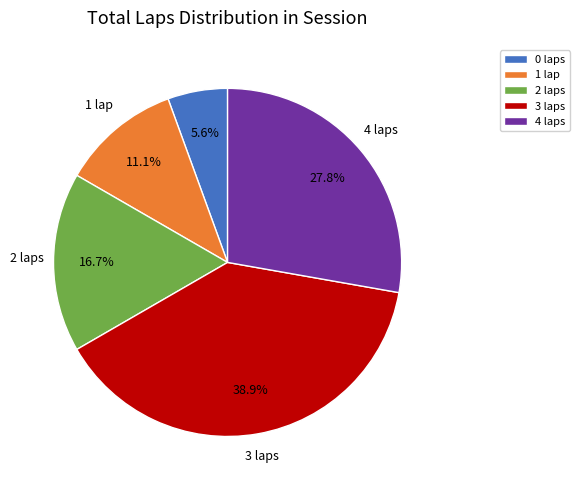

Is there any slice that represents more than half of the pie?

No